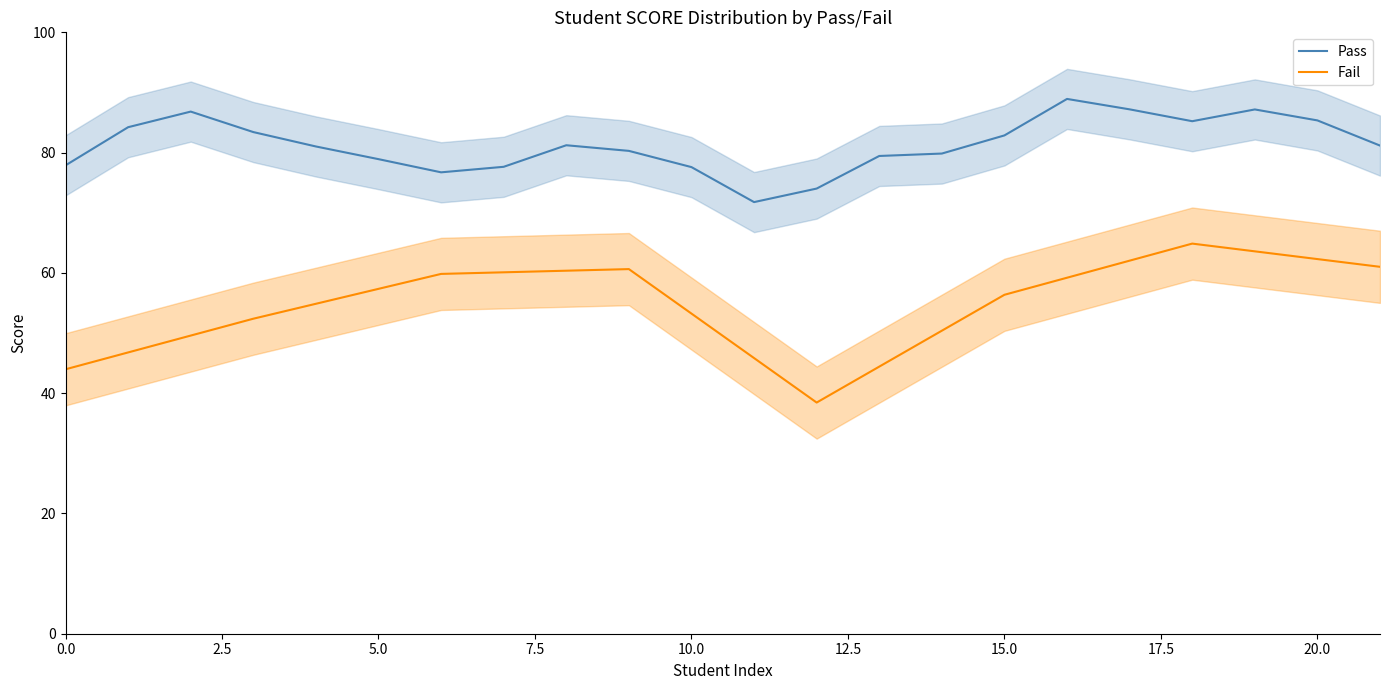

Which category has the lowest value across all series?

12